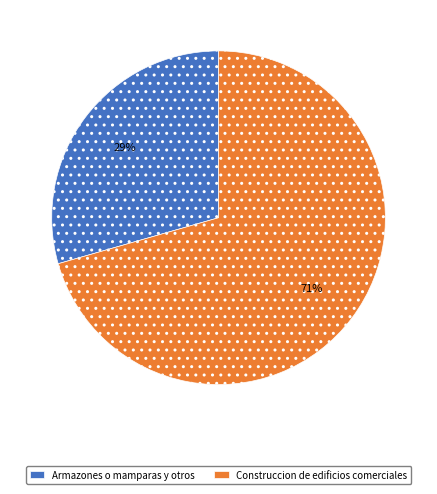

What is the largest slice in the pie chart?

Construccion de edificios comerciales